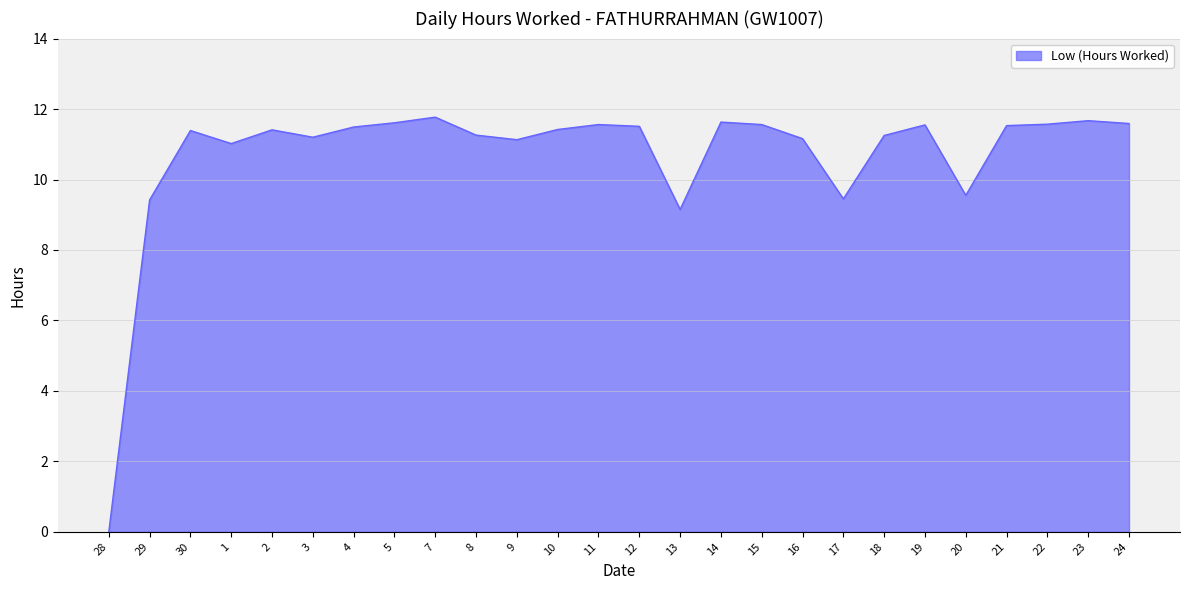

Where is the first local maximum?

30